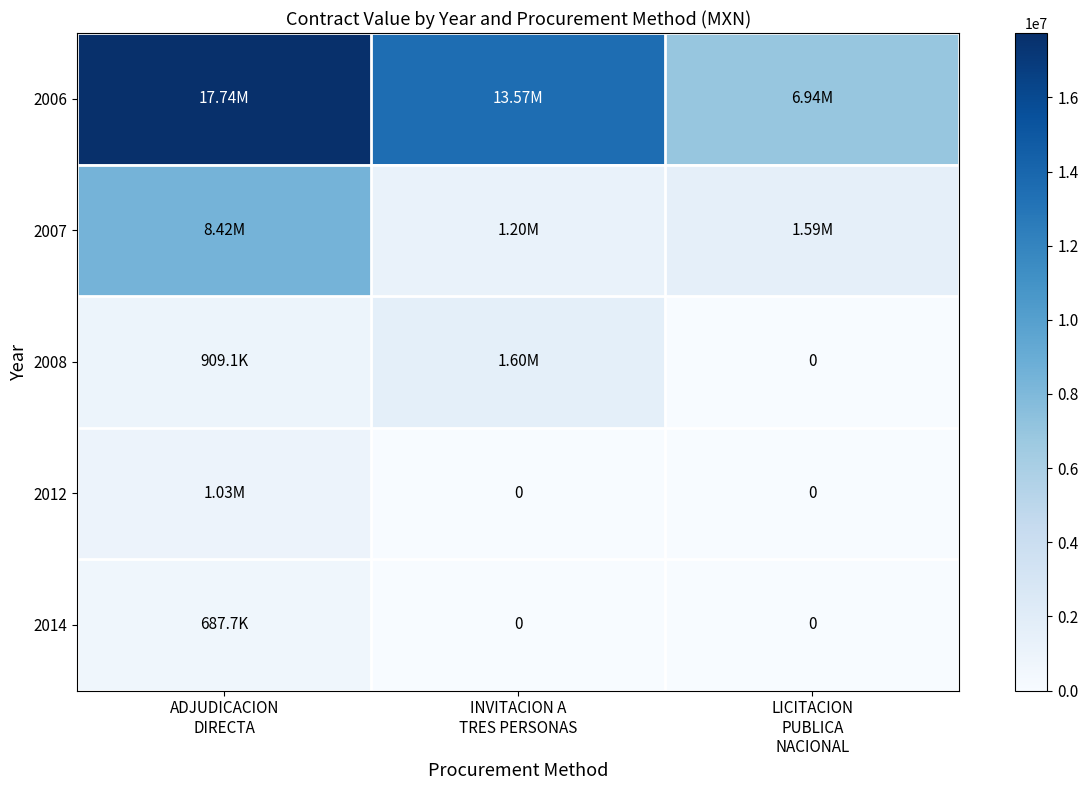

Is the value of 2008 at LICITACION PUBLICA NACIONAL greater than the value of 2012 at ADJUDICACION DIRECTA?

No